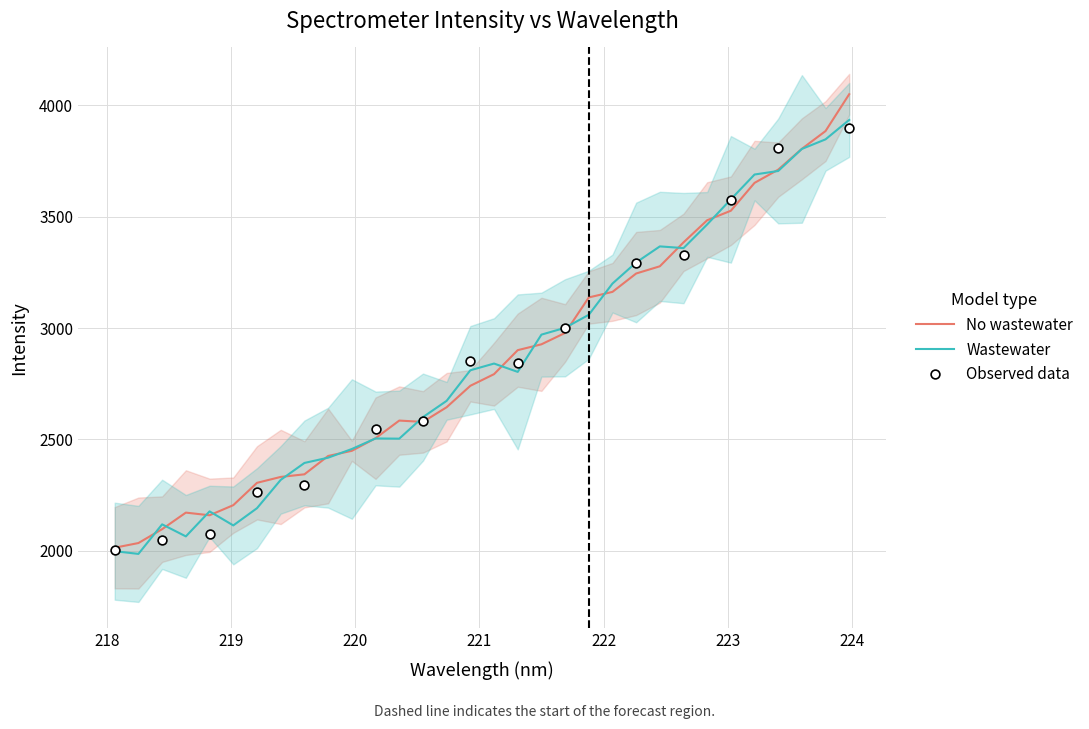

Which series has the largest total across all categories?

y